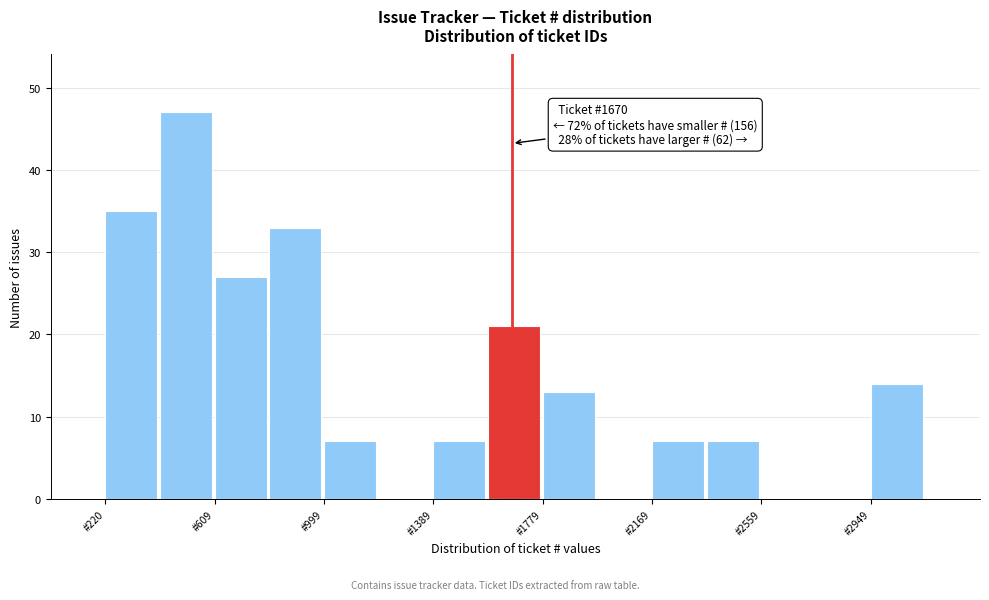

Read against the x-axis, roughly where is the centre of the tallest bar?

500